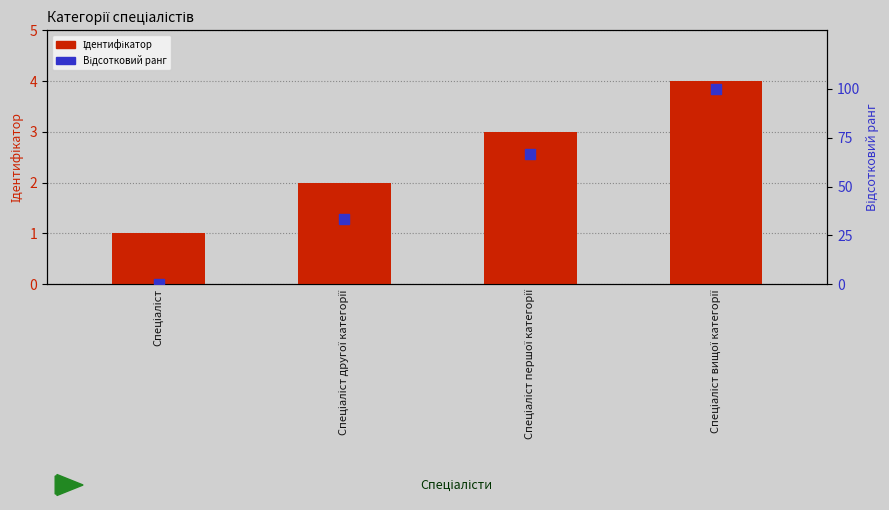

What are all the series names shown in the legend?

Ідентифікатор, Відсотковий ранг